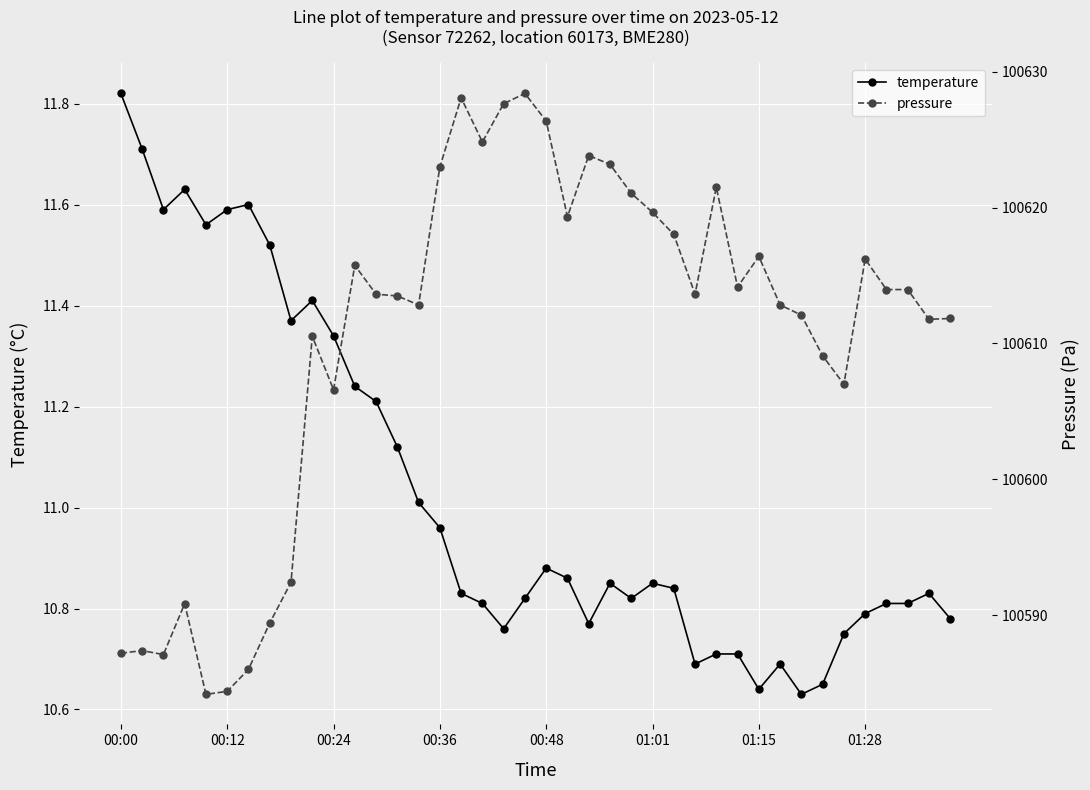

What is the greatest value displayed?

100628.4